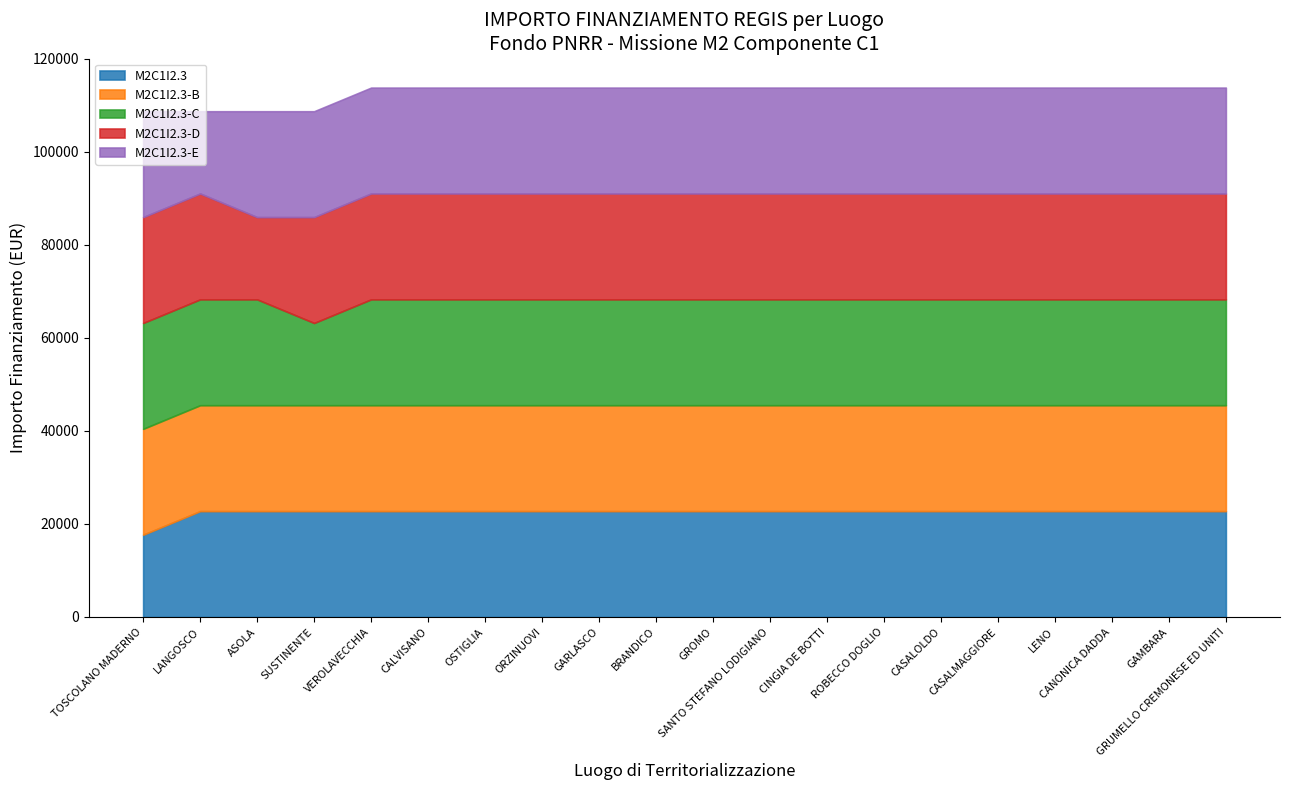

Count the number of categories in the chart.

20